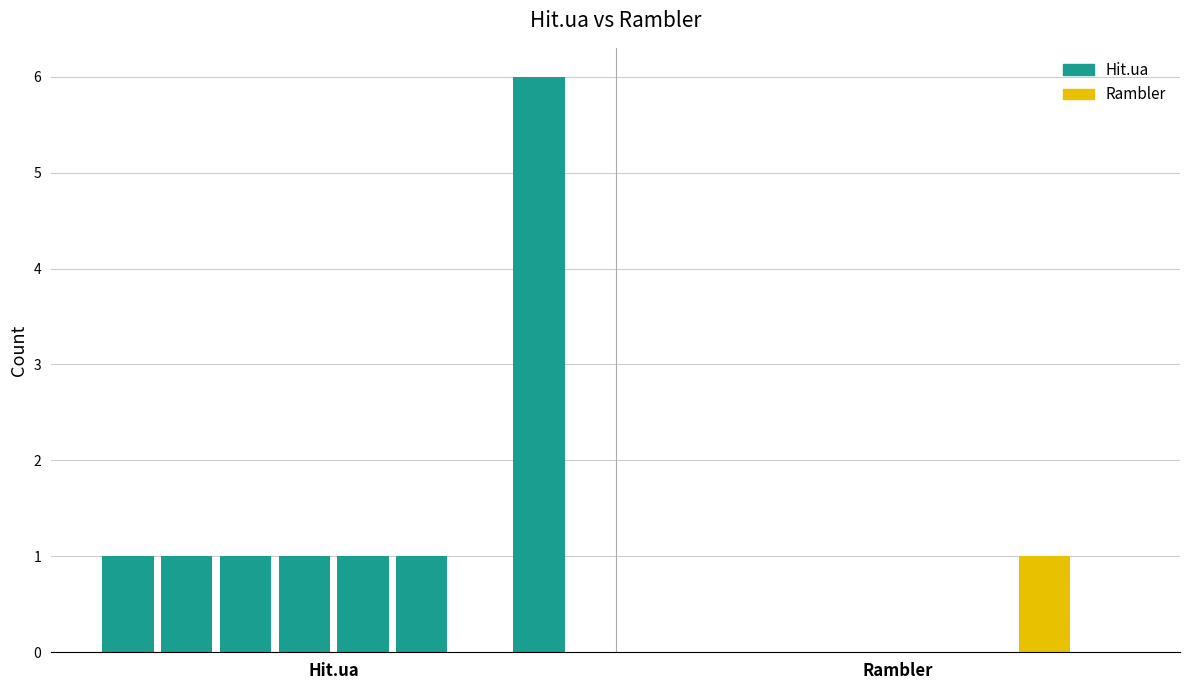

Which category has the lowest value in the Rambler series?

Hit.ua